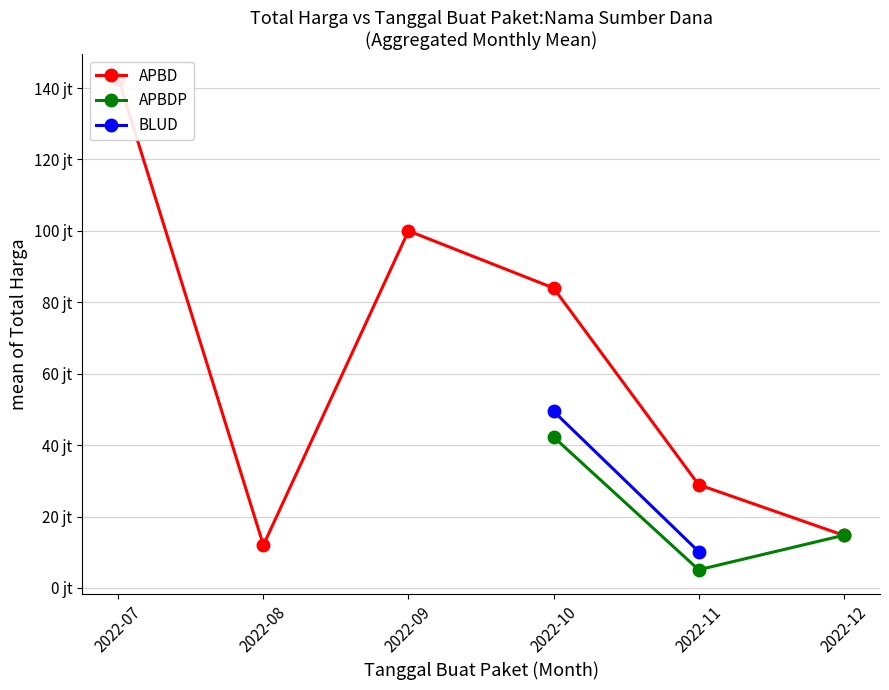

How many data points does each series have?

6